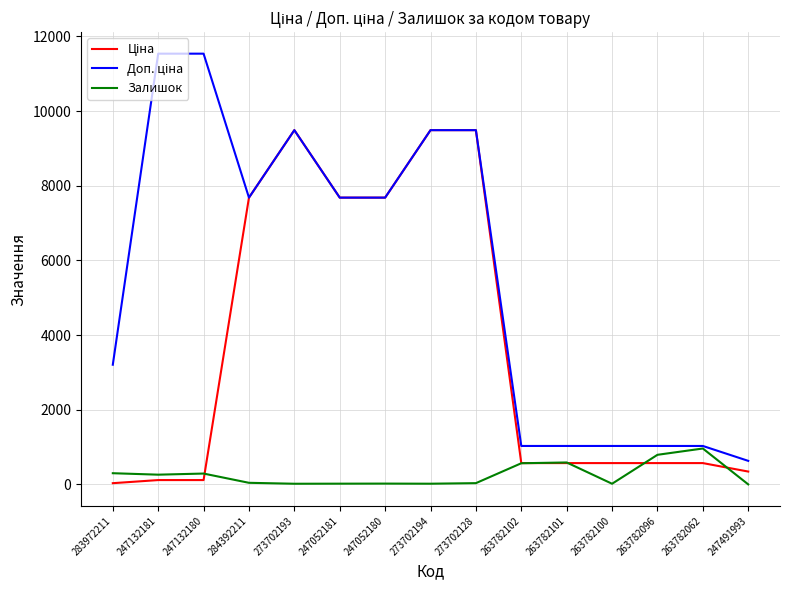

What is the difference between the maximum and minimum values in the Залишок series?

961.0